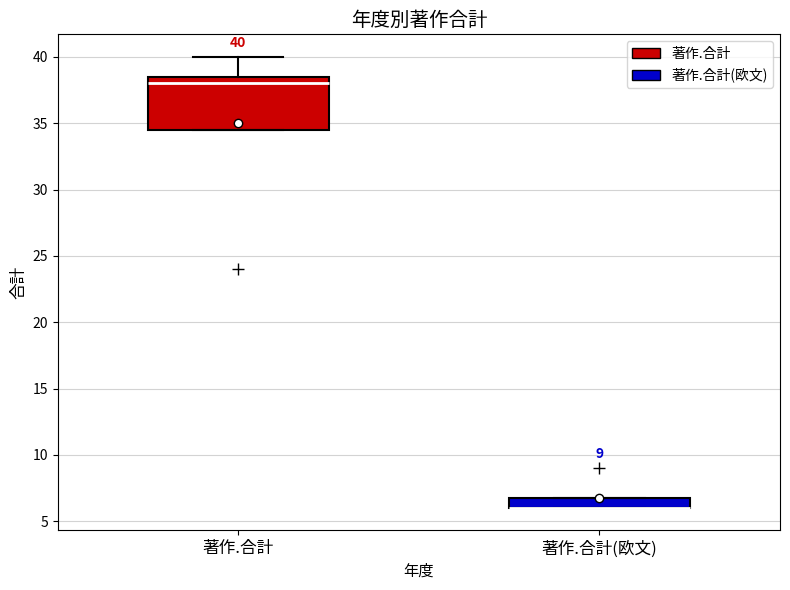

Which box is the tallest, from its lower edge to its upper edge?

著作.合計